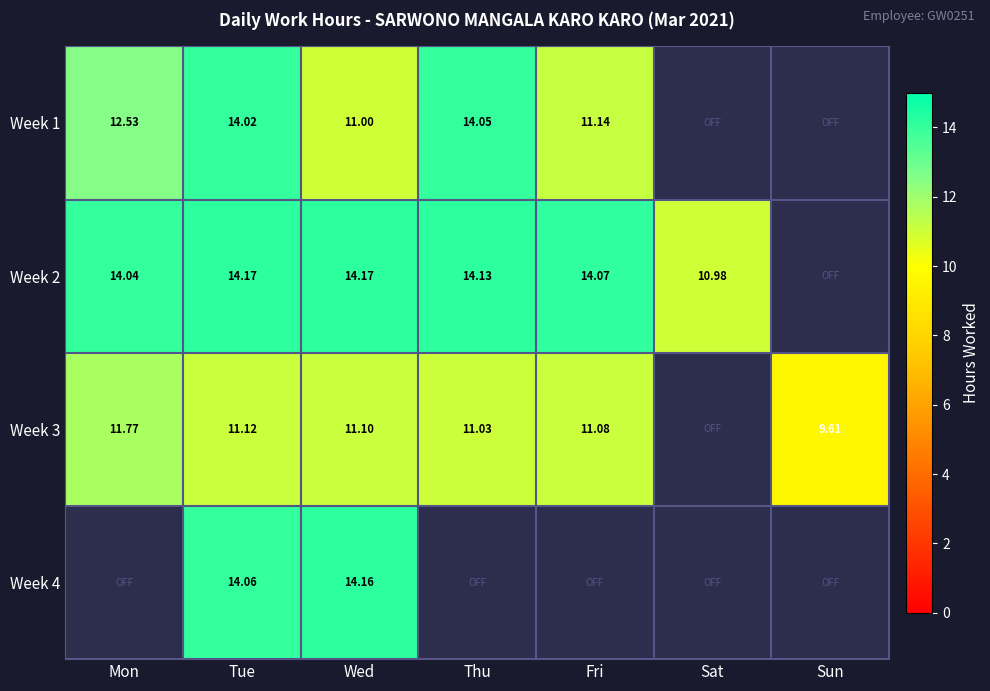

What is the sum of all Week 2 values?

81.6